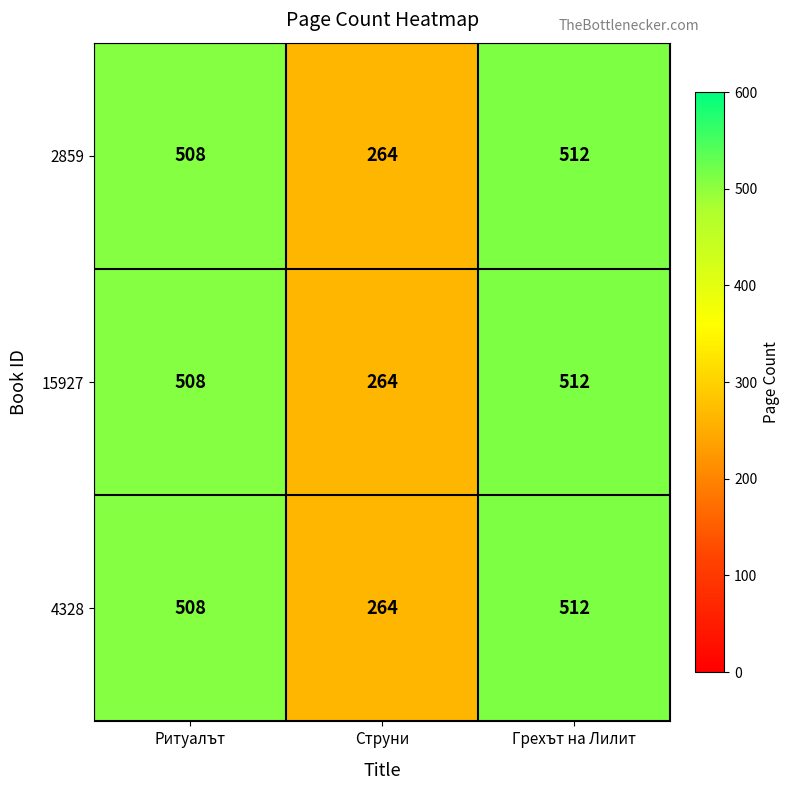

Rank the categories by 4328 value from lowest to highest.

Струни, Ритуалът, Грехът на Лилит